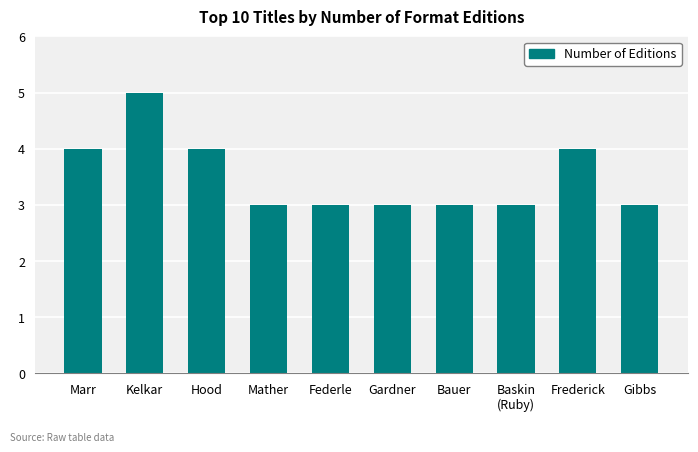

What is the change in value from Kelkar to Federle?

-2